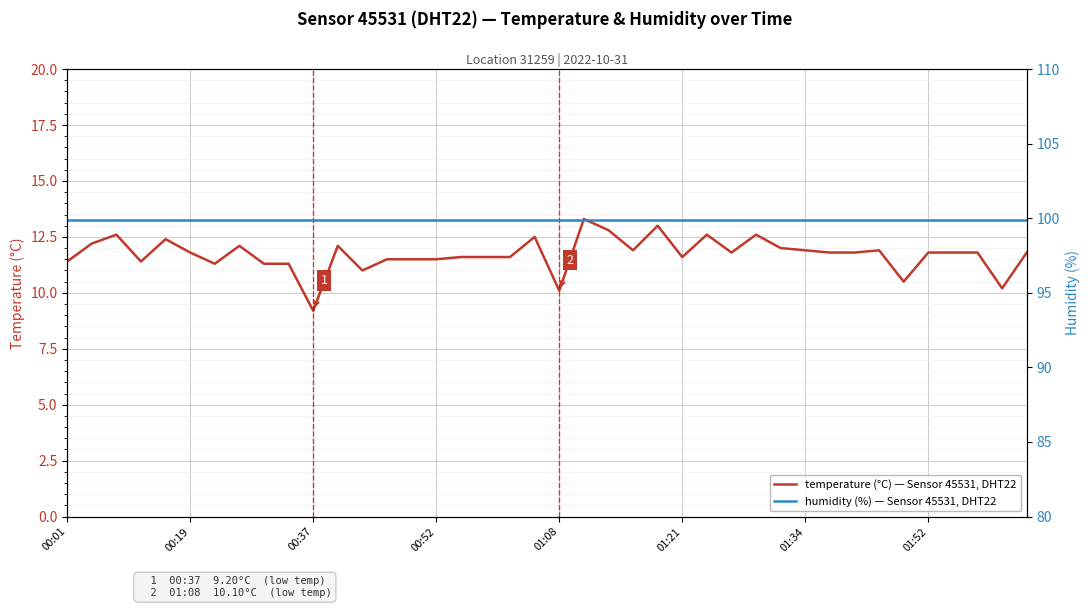

What is the total value across all series at 00:37?

109.1